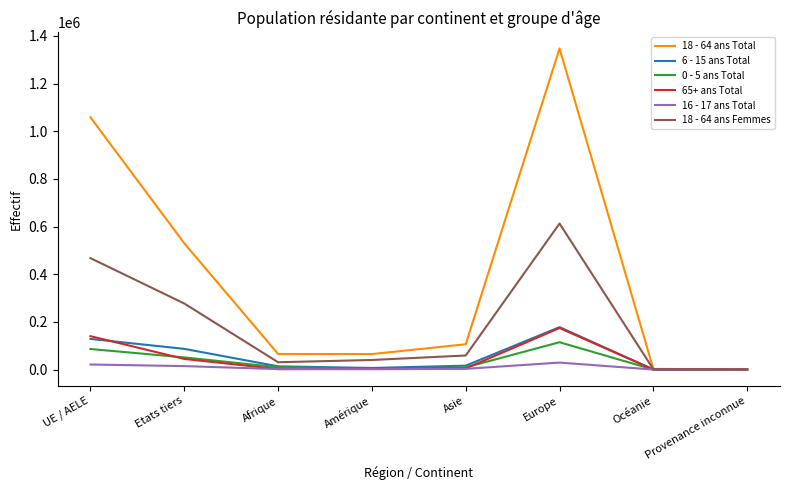

Is the value of 0 - 5 ans Total at Provenance inconnue greater than the value of 6 - 15 ans Total at UE / AELE?

No